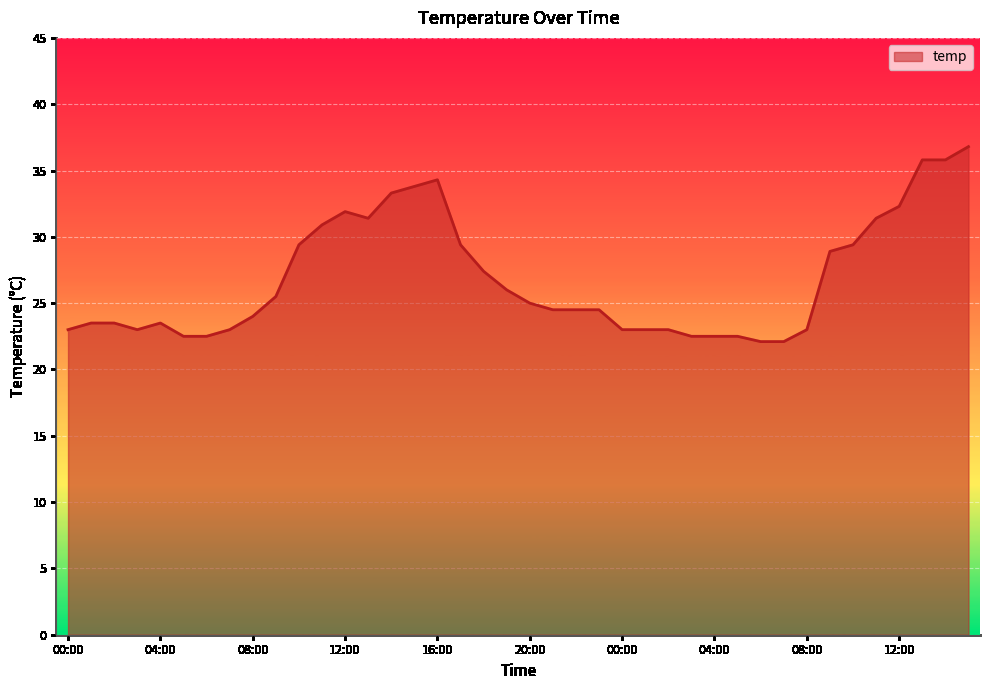

Does the chart display data point markers on the line(s)?

No